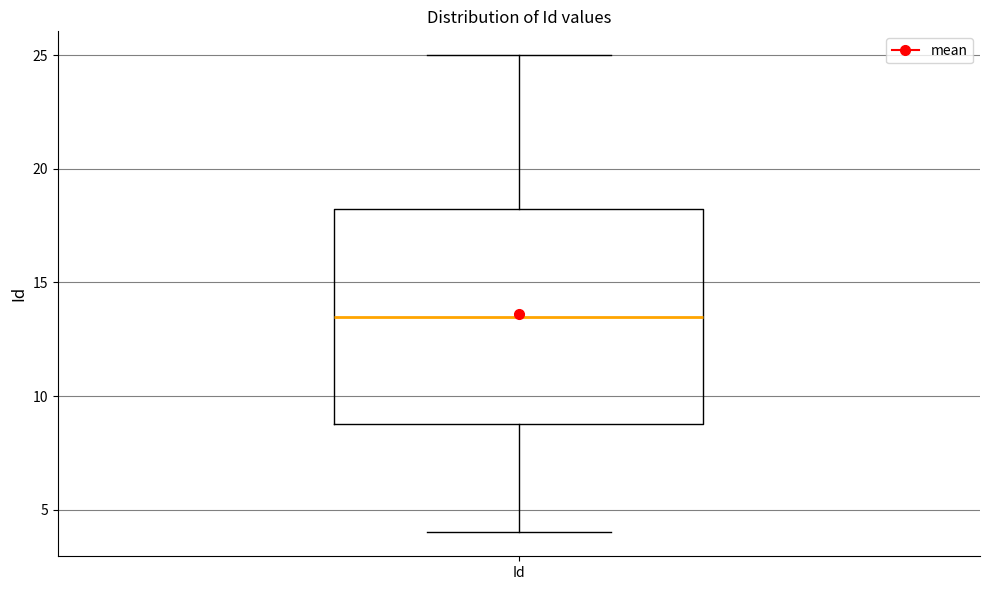

Transcribe this box plot: give where the median line is, the range the box spans, and where the two whiskers end, as read against the y-axis. The values are not printed on the chart, so give them approximately, as read against the axis.

median 13.5, box 9.0 to 18.5, whiskers 4.0 to 25.0